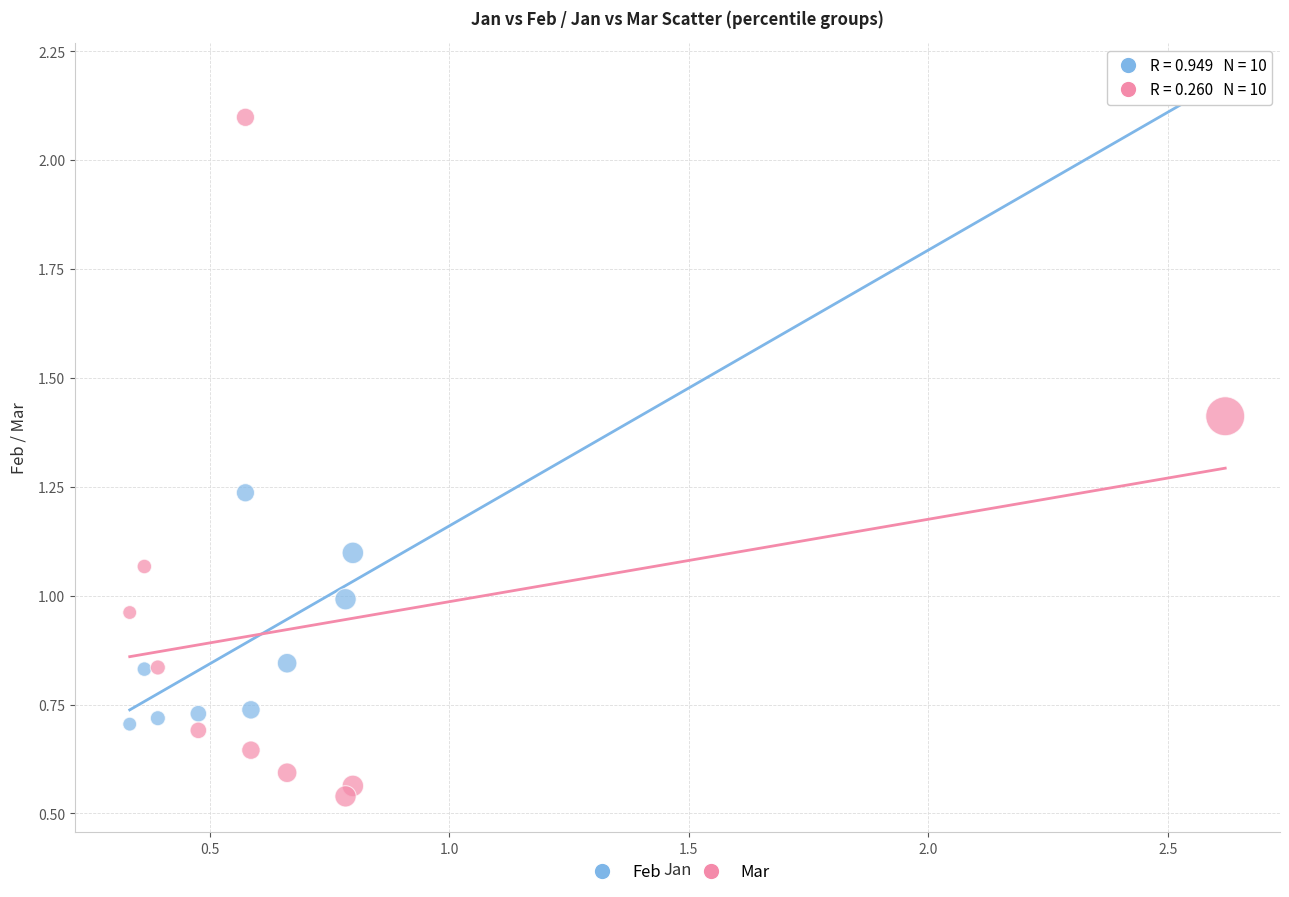

Across all data points, what is the range of X values (max minus min)?

2.3